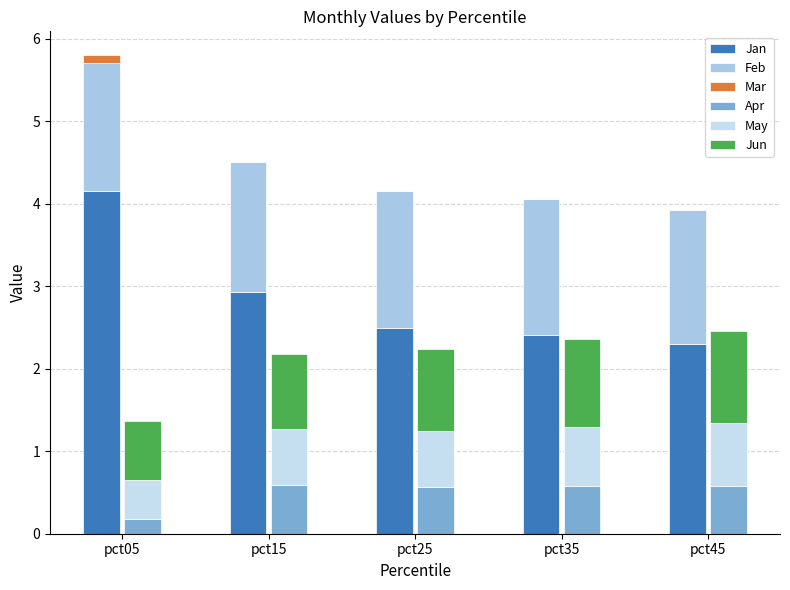

What is the total value across all series at pct45?

6.4